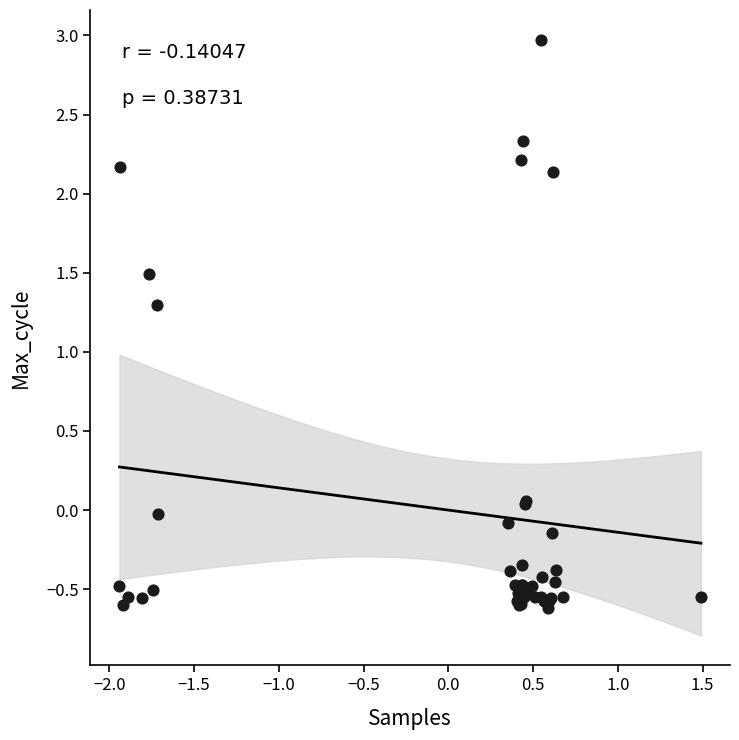

What Y value in the scatter plot is closest to 1?

1.3